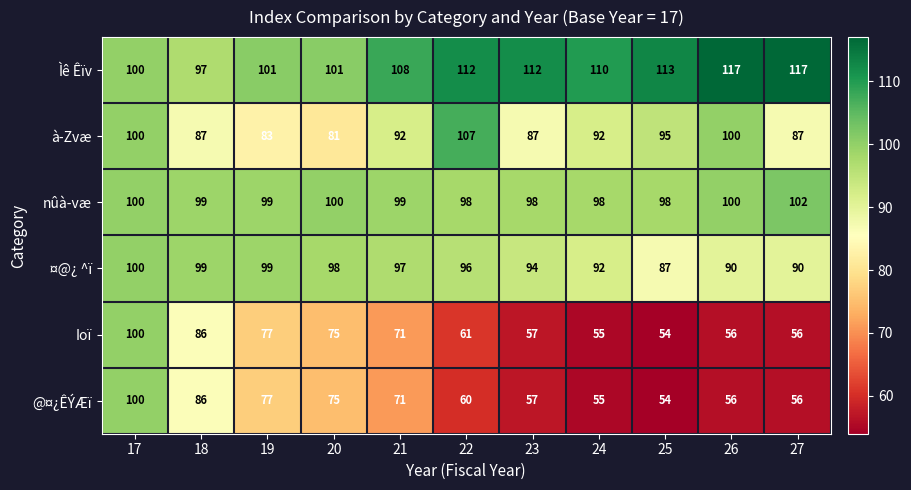

What is the difference between the maximum and minimum values in the nûà­væ series?

4